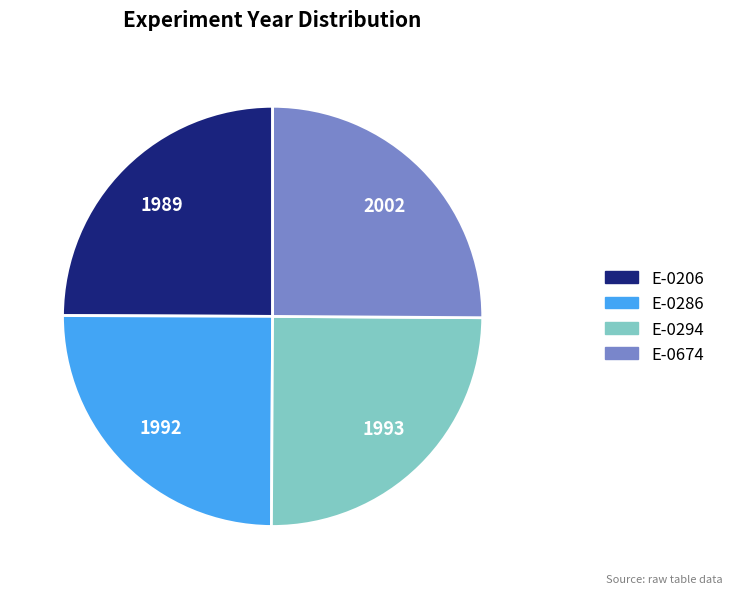

Is there any slice that represents more than half of the pie?

No